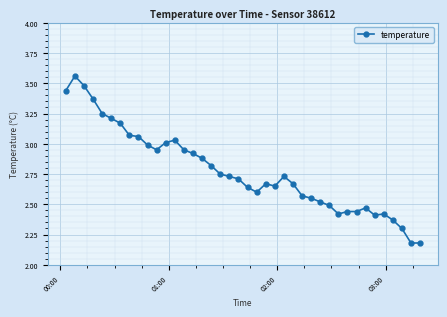

What is the difference between the maximum and minimum values?

1.4